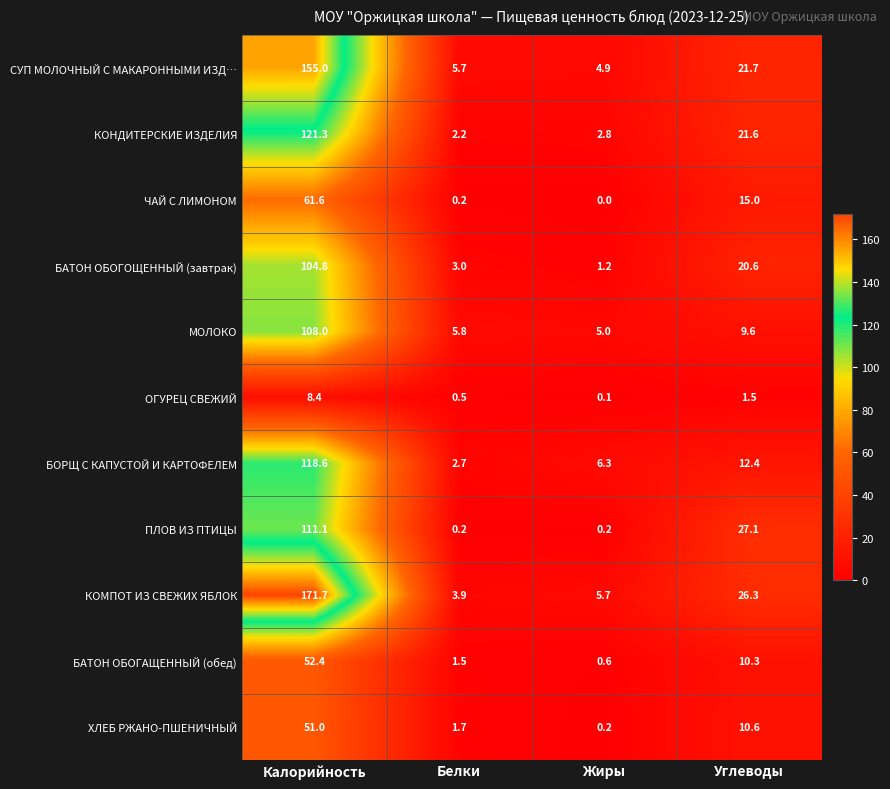

Count the number of categories in the chart.

4